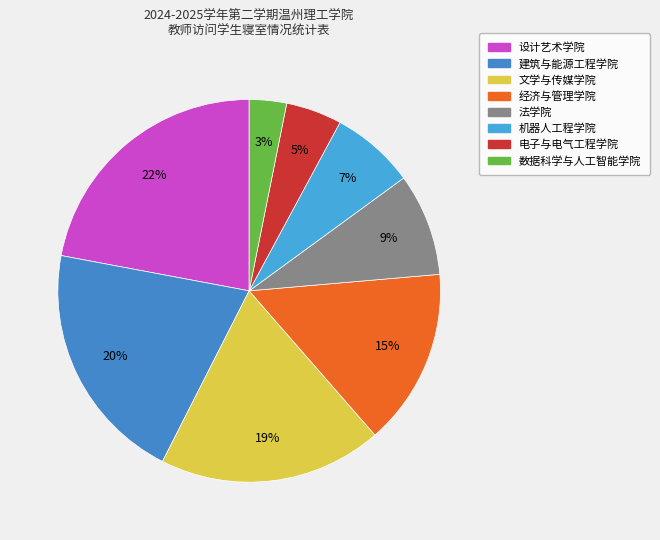

How many slices are in this pie chart?

8